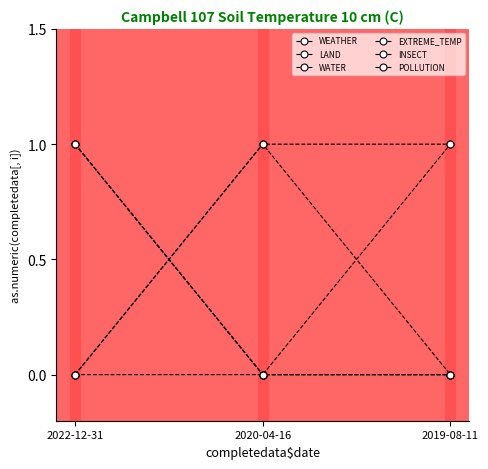

At how many categories does at least one series exceed 0?

3